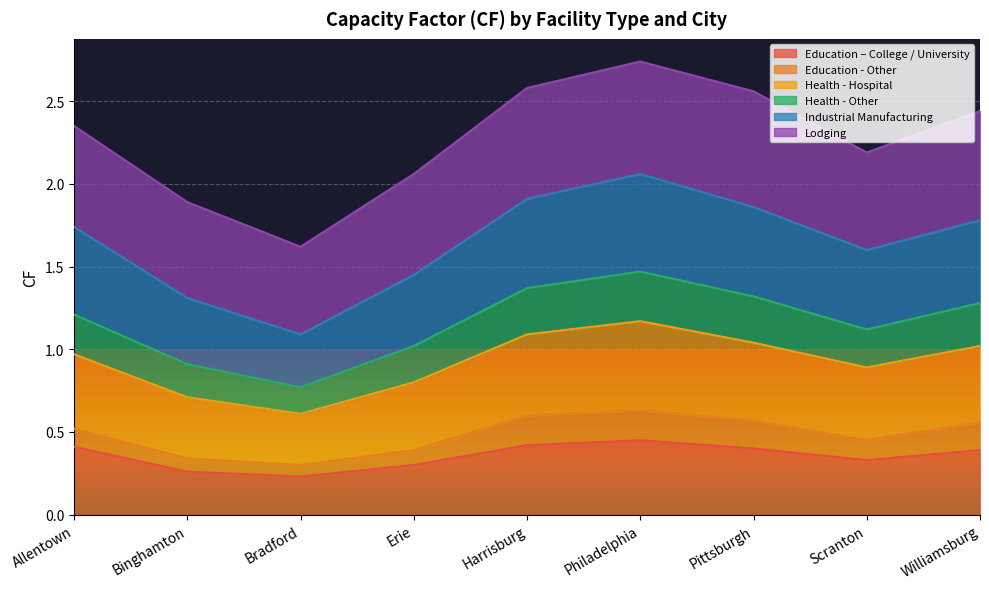

What is the total value across all series at Bradford?

1.6